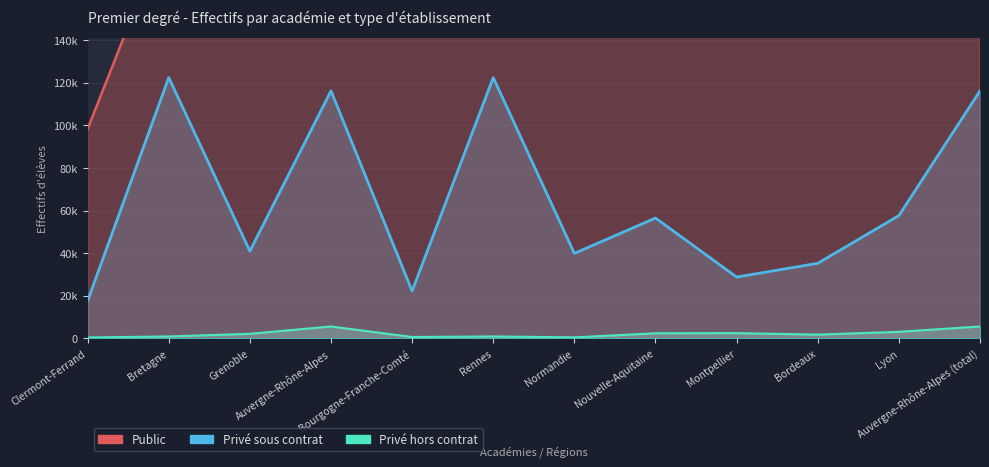

What is the label of the 10th point from the right?

Grenoble